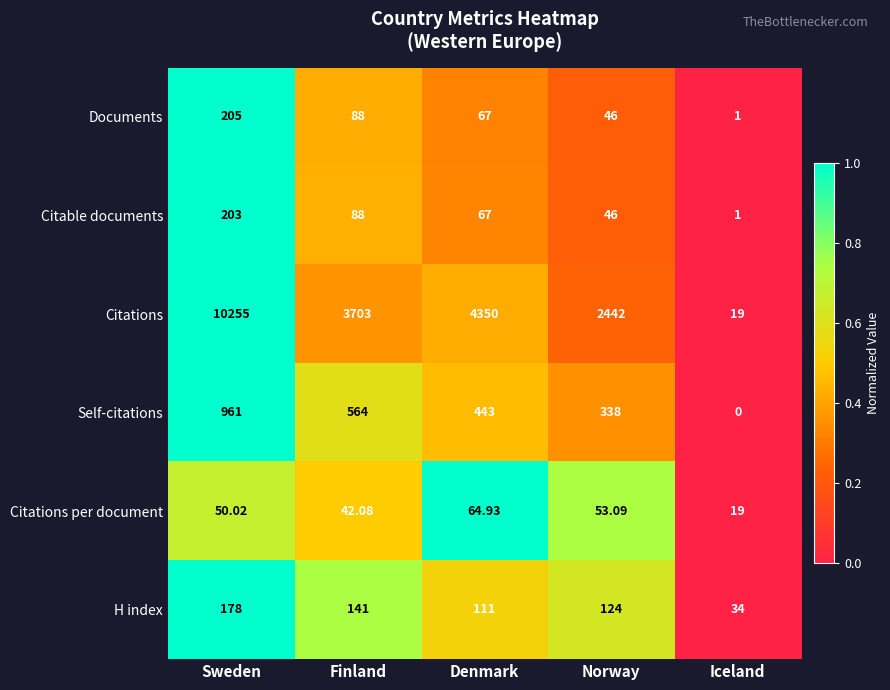

Where does the H index series first go above 124?

Sweden